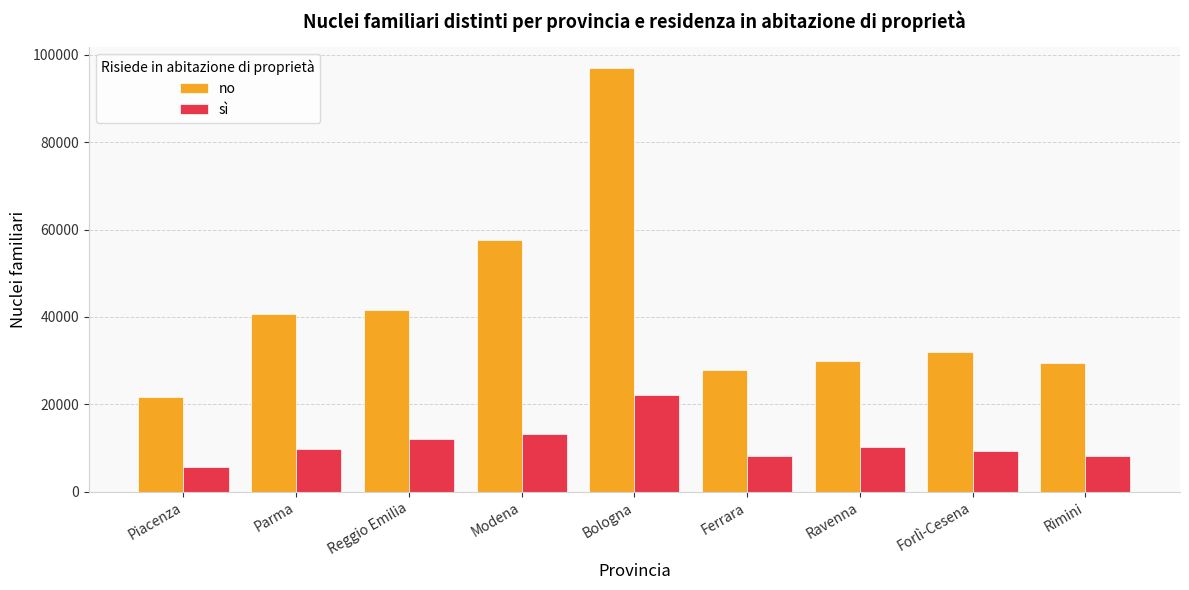

What is the sum of all no values?

377858